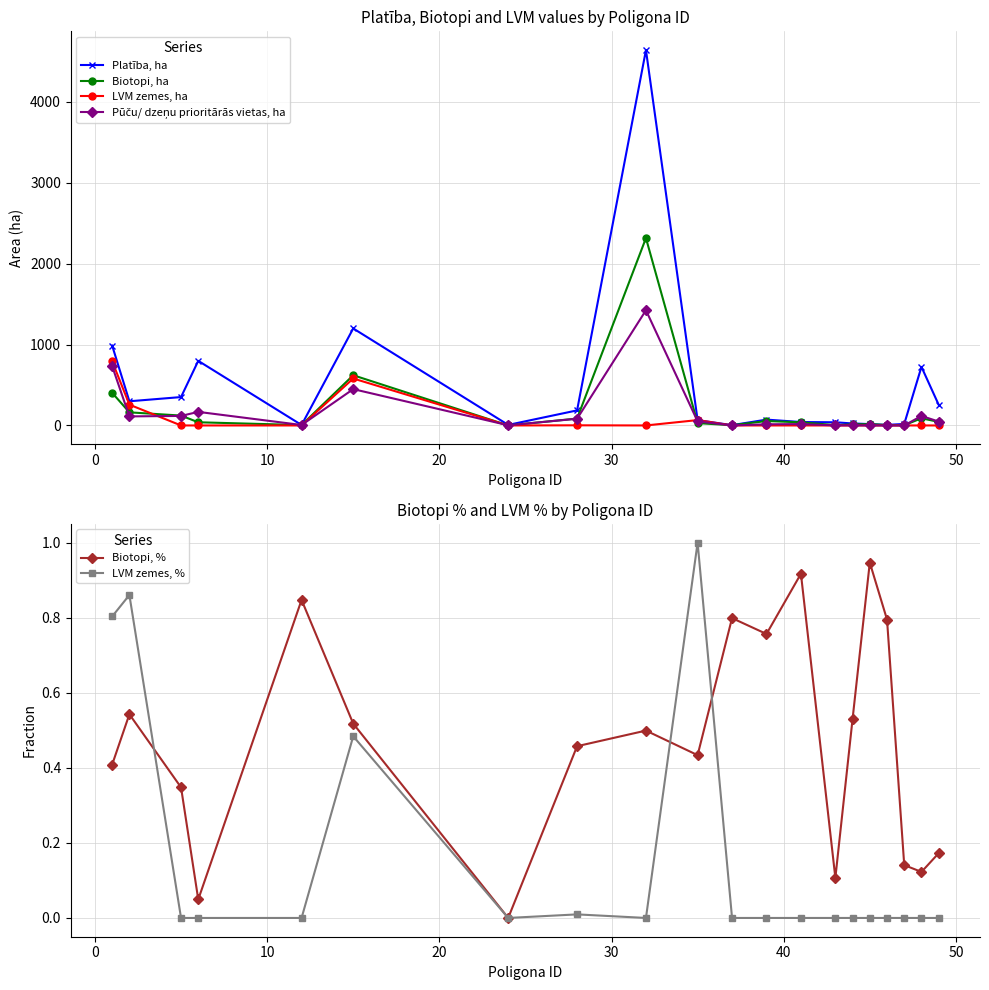

True or false: Platība, ha has more than 1 interior local peaks.

True